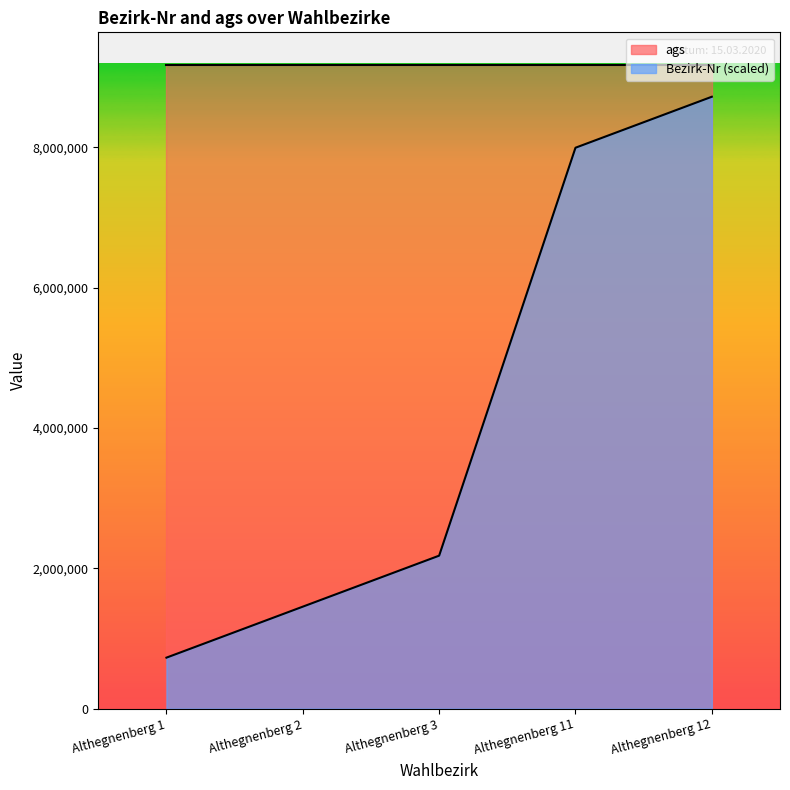

List the labels in order of value, smallest first.

Althegnenberg 1, Althegnenberg 2, Althegnenberg 3, Althegnenberg 11, Althegnenberg 12